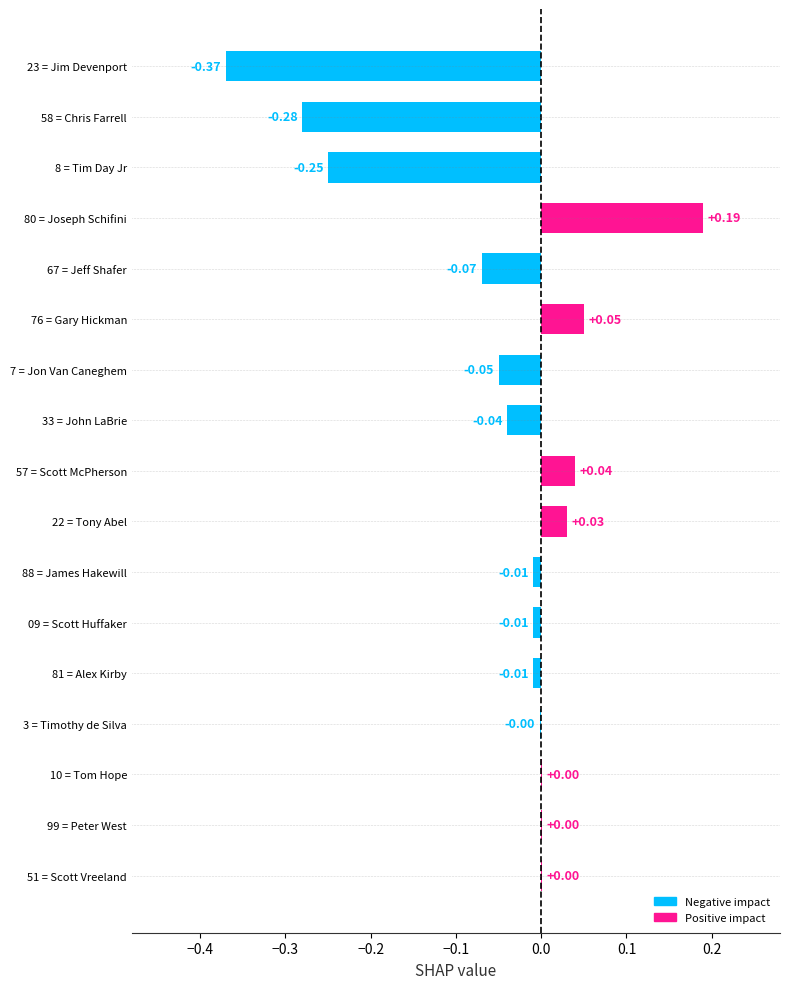

What is the sum of all values?

-0.8